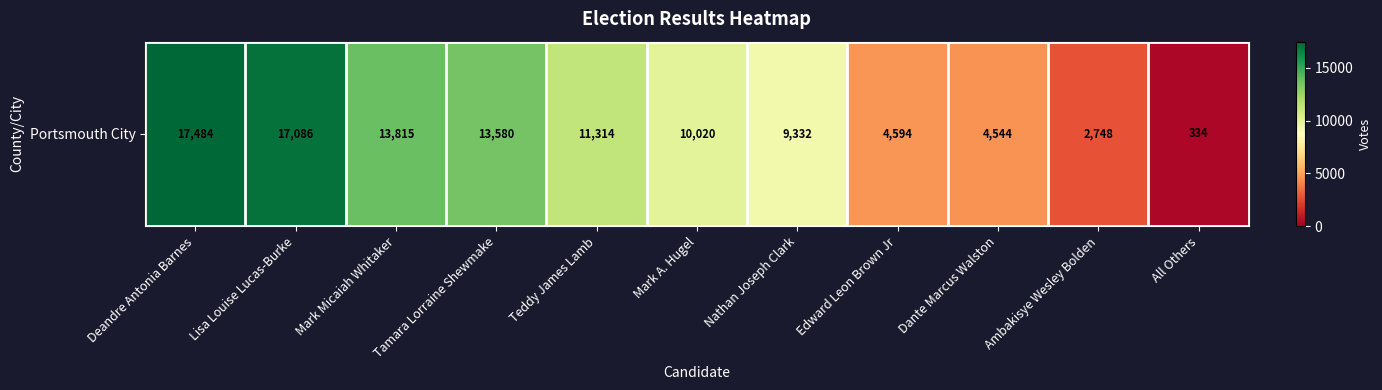

Which category has the lowest value across all series?

All Others